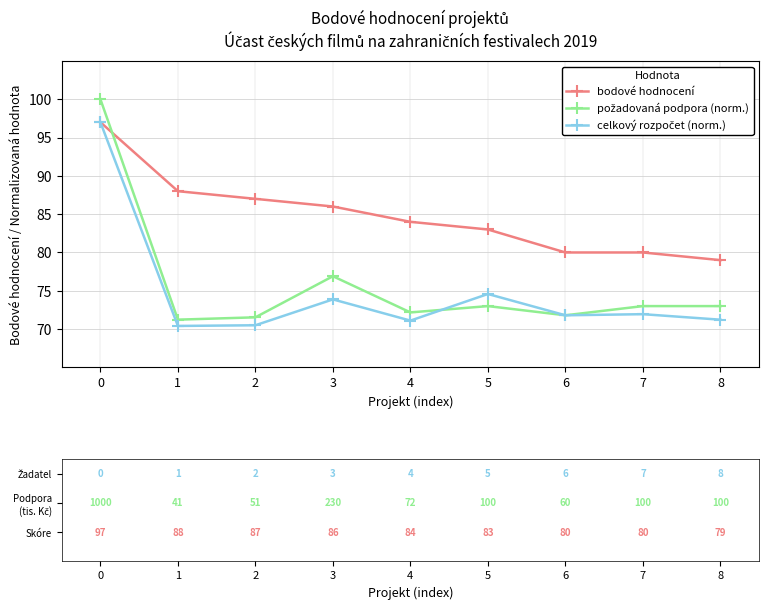

True or false: bodové hodnocení has more than 1 interior local peaks.

False